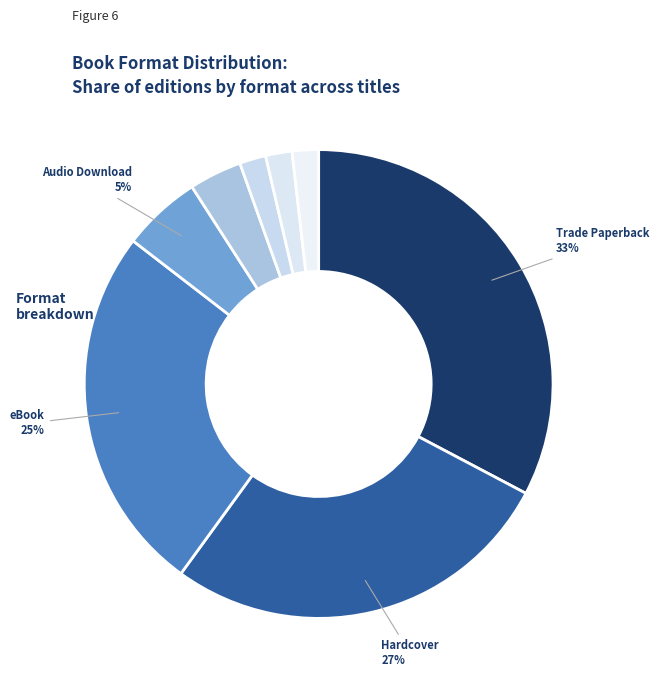

How many slices are in this pie chart?

8